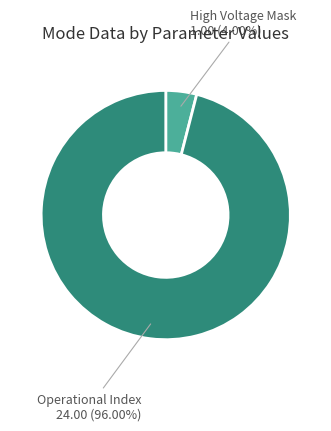

Which slice represents more than half of the pie?

Operational Index